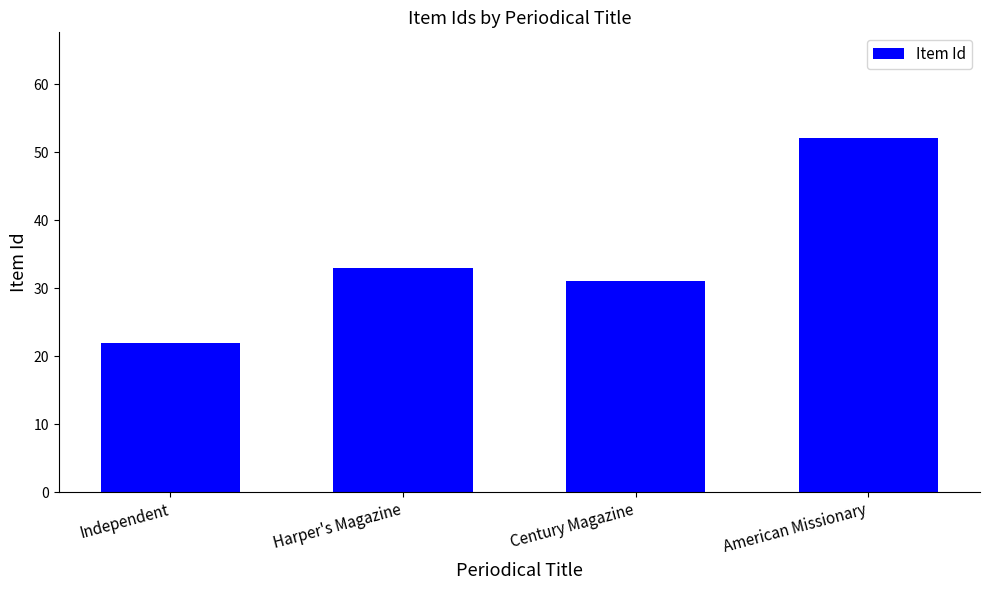

What is the approximate value at Independent?

22